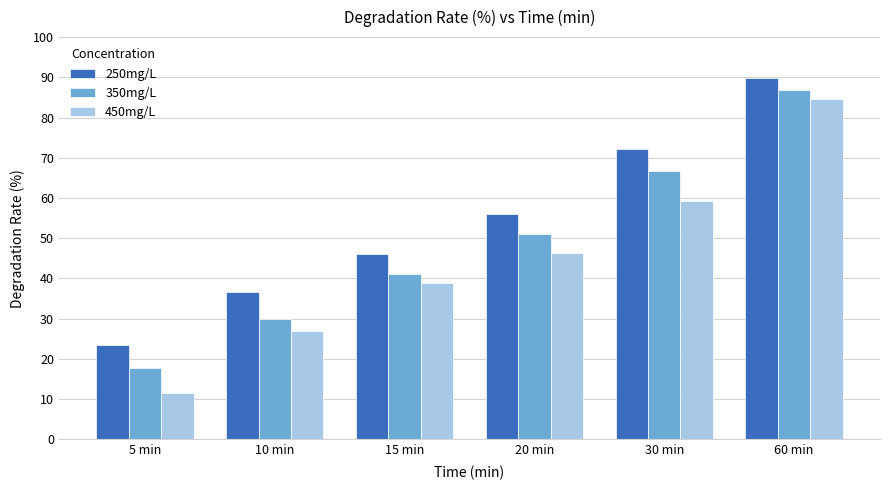

What is the label of the 4th bar from the left?

20 min